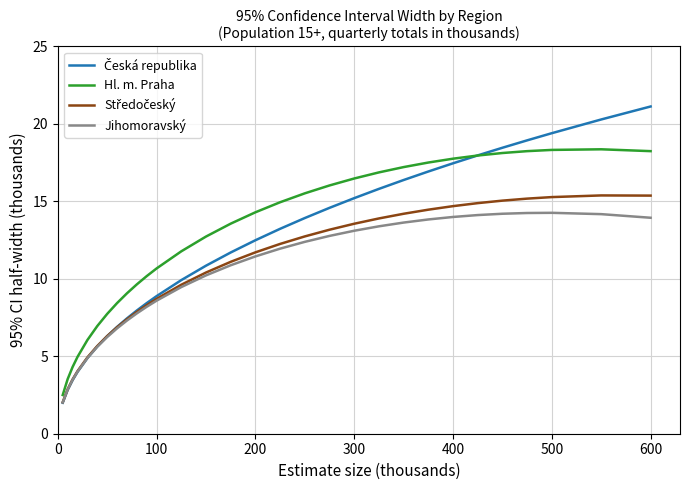

What is the highest value of the Hl. m. Praha series?

18.4